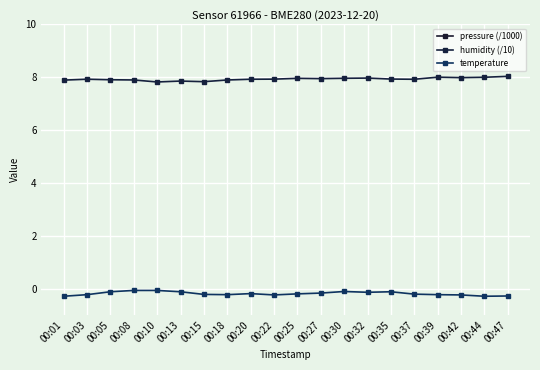

Does the chart display data point markers on the line(s)?

Yes